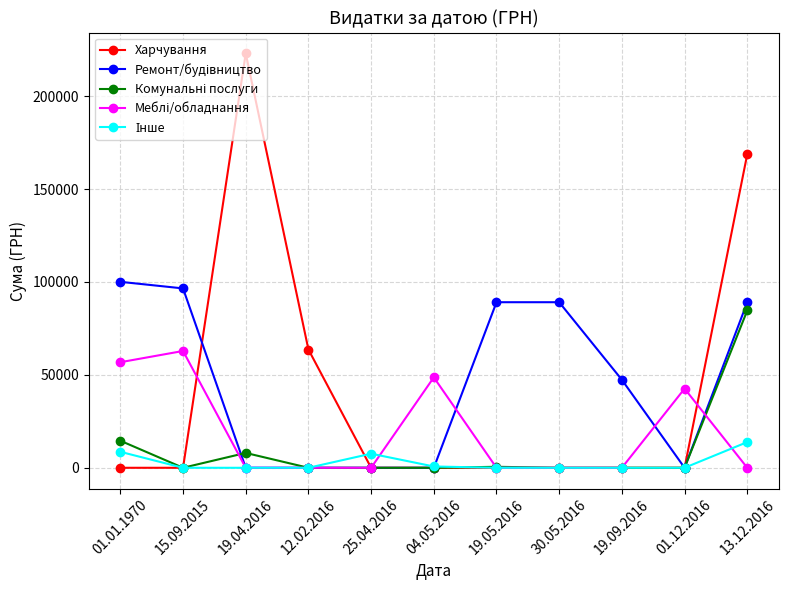

Where is the first local maximum for Харчування?

19.04.2016